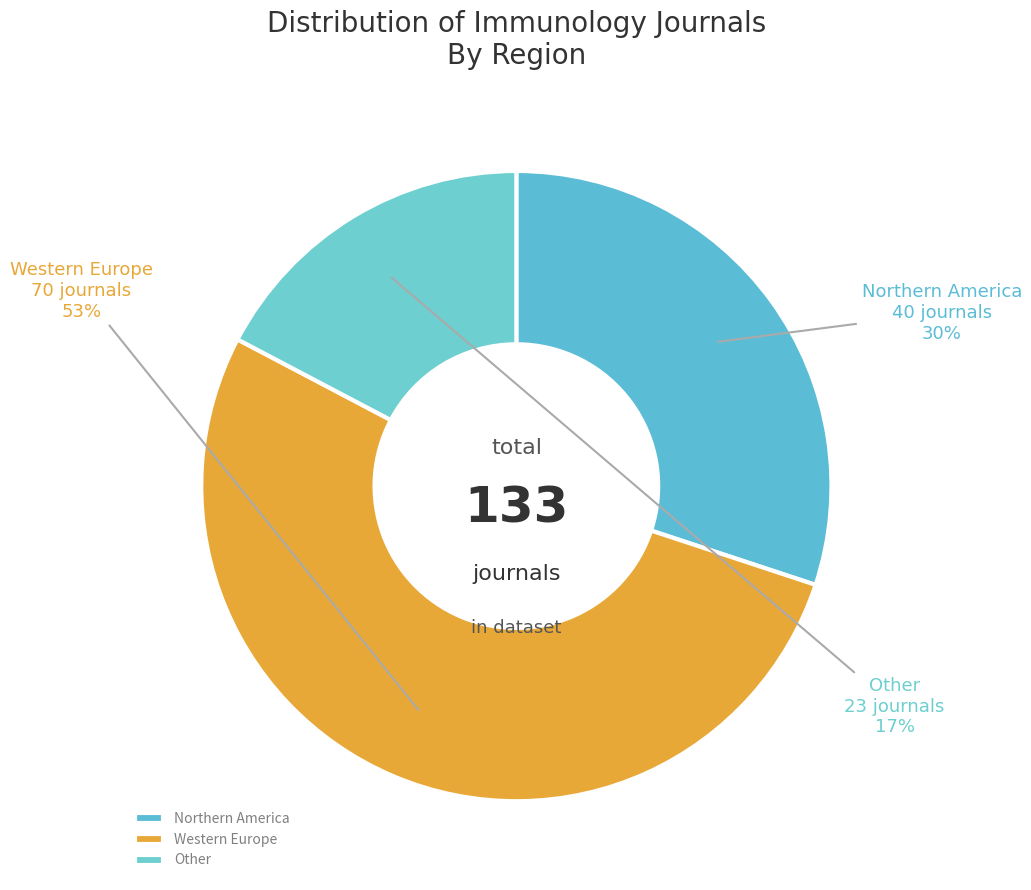

To the nearest percent, what is the average slice percentage?

33%